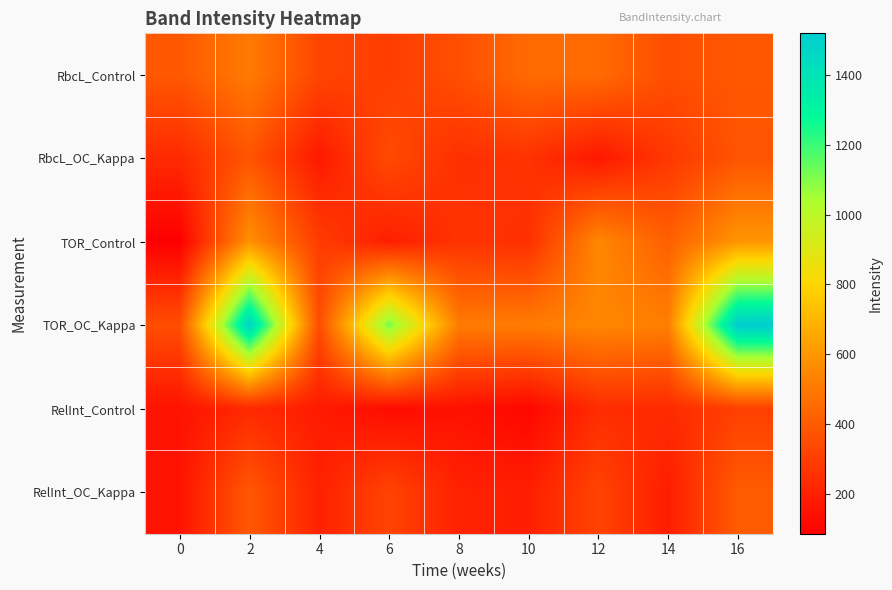

Reading left to right, what are all the values shown in this chart?

RbcL_Control: 0=390.5	2=507.2	4=327.4	6=298.6	8=359.3	10=453.1	12=454.7	14=355.3	16=389.5
RbcL_OC_Kappa: 0=232.5	2=377.8	4=173.9	6=345.4	8=251.4	10=262.8	12=169.5	14=278.7	16=378.0
TOR_Control: 0=85.4	2=580.8	4=294.7	6=191.1	8=265.9	10=251.5	12=547.9	14=415.7	16=595.9
TOR_OC_Kappa: 0=355.7	2=1477.3	4=351.3	6=1115.5	8=510.4	10=509.8	12=545.9	14=521.2	16=1519.6
RelInt_Control: 0=153.0	2=229.0	4=180.0	6=128.0	8=148.0	10=111.0	12=241.0	14=234.0	16=306.0
RelInt_OC_Kappa: 0=153.0	2=391.0	4=202.0	6=323.0	8=203.0	10=194.0	12=322.0	14=187.0	16=402.0